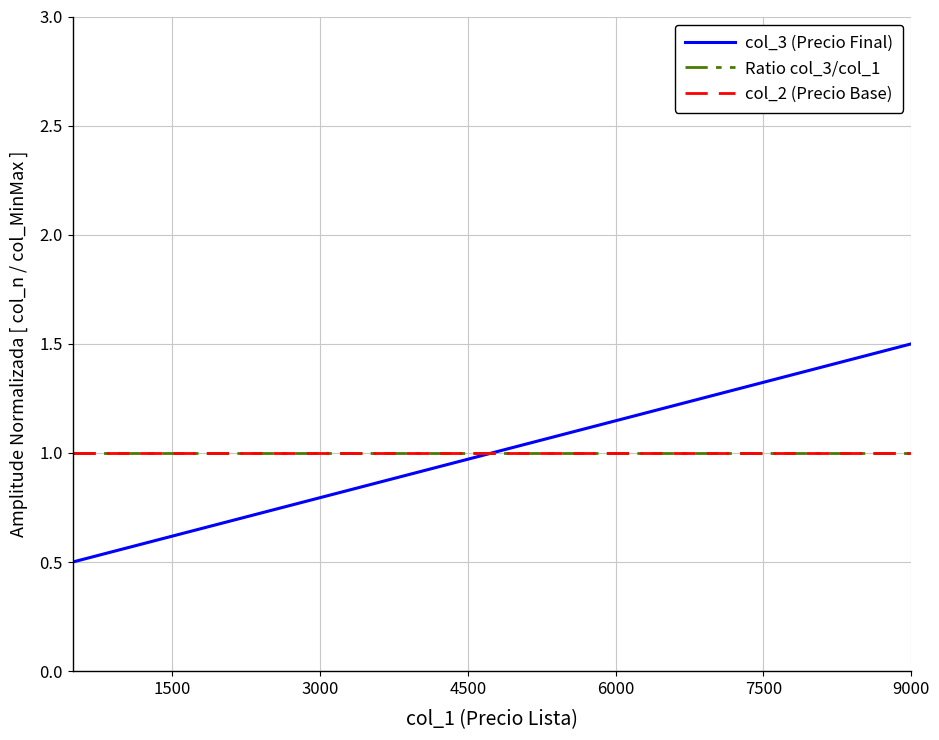

What is the sum of the Ratio col_3/col_1 values at 0 and 7?

2.0